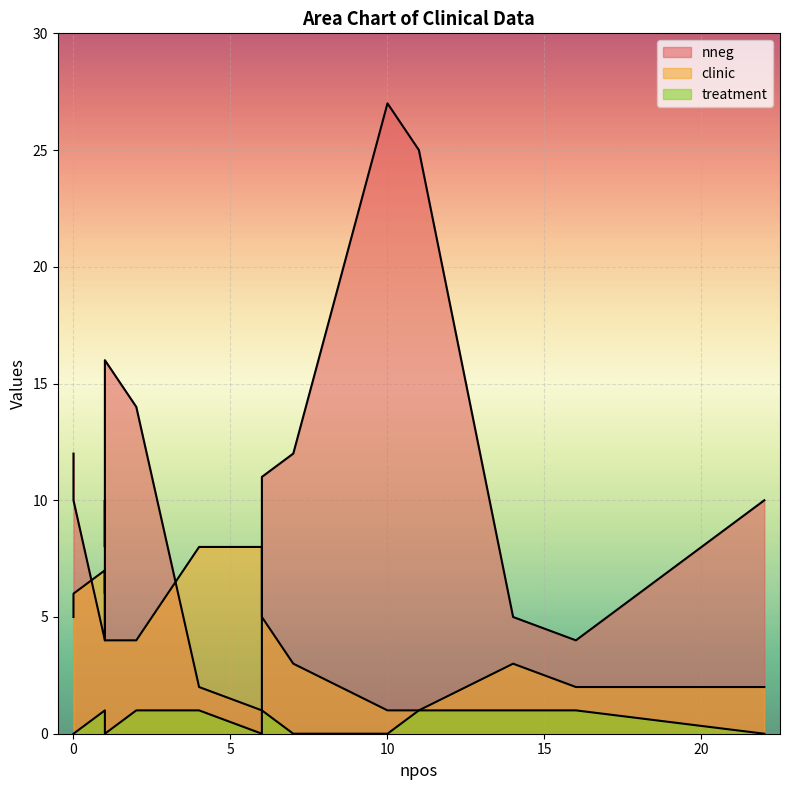

What are all the series names shown in the legend?

nneg, clinic, treatment